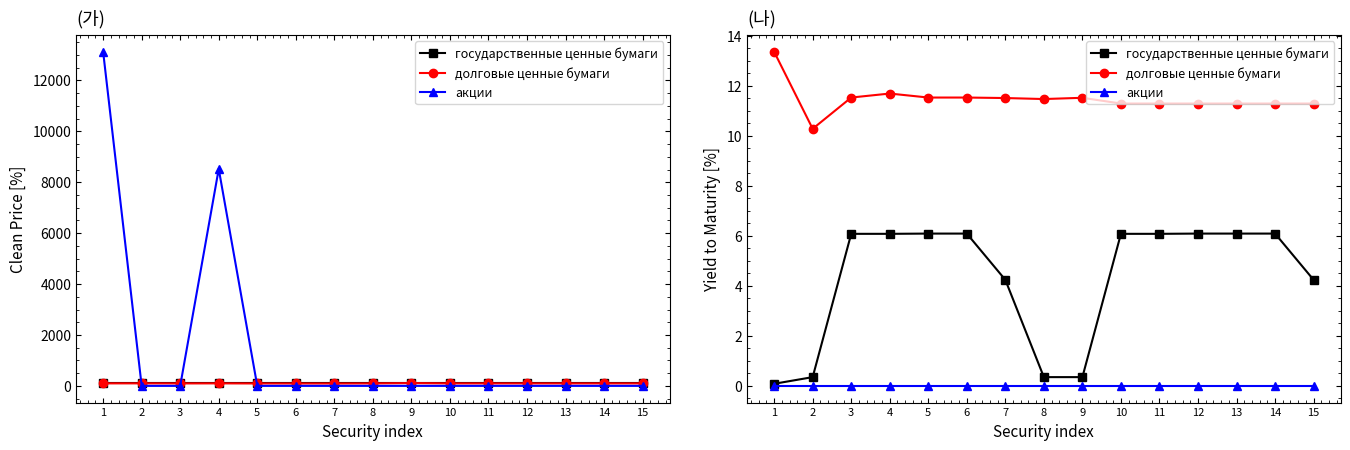

True or false: государственные ценные бумаги has more than 1 interior local peaks.

False